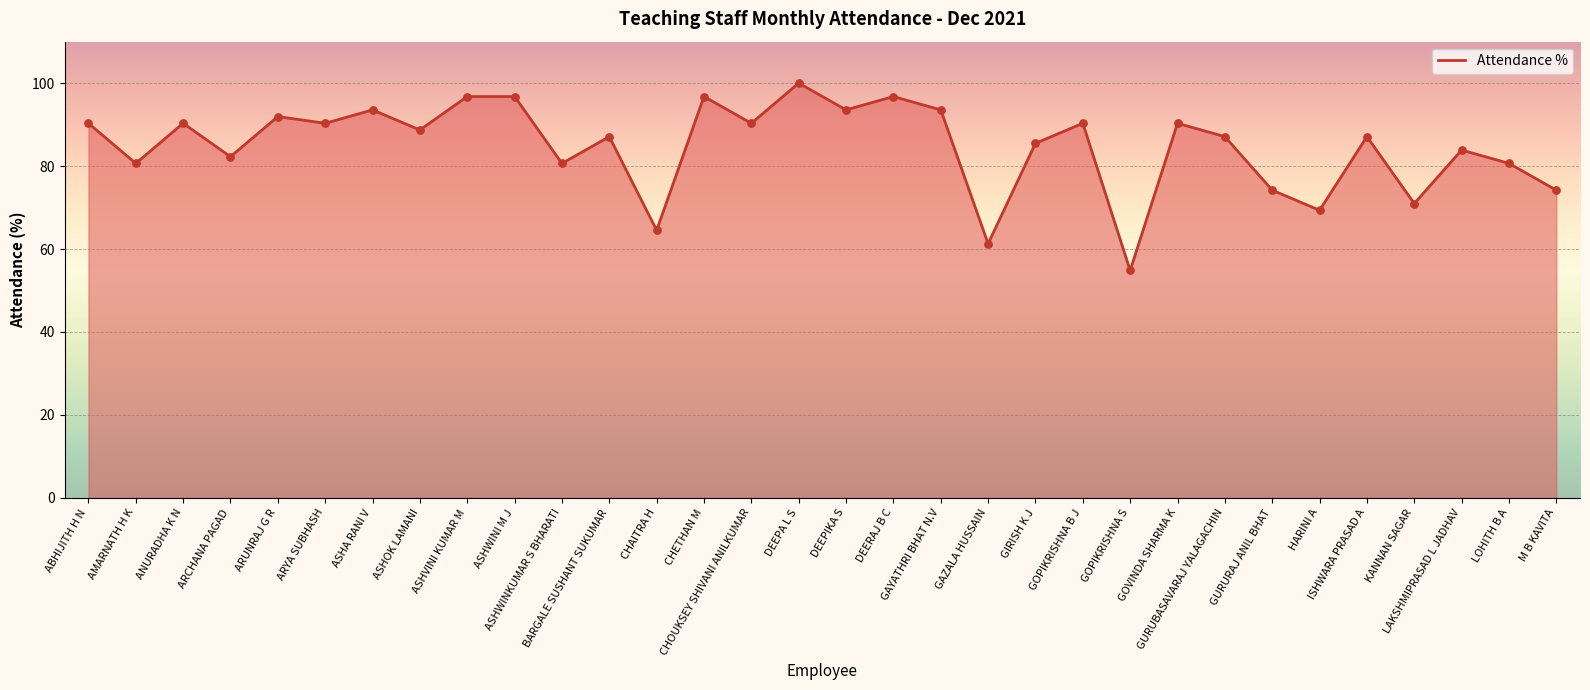

Between KANNAN SAGAR and GOVINDA SHARMA K, which is larger?

GOVINDA SHARMA K